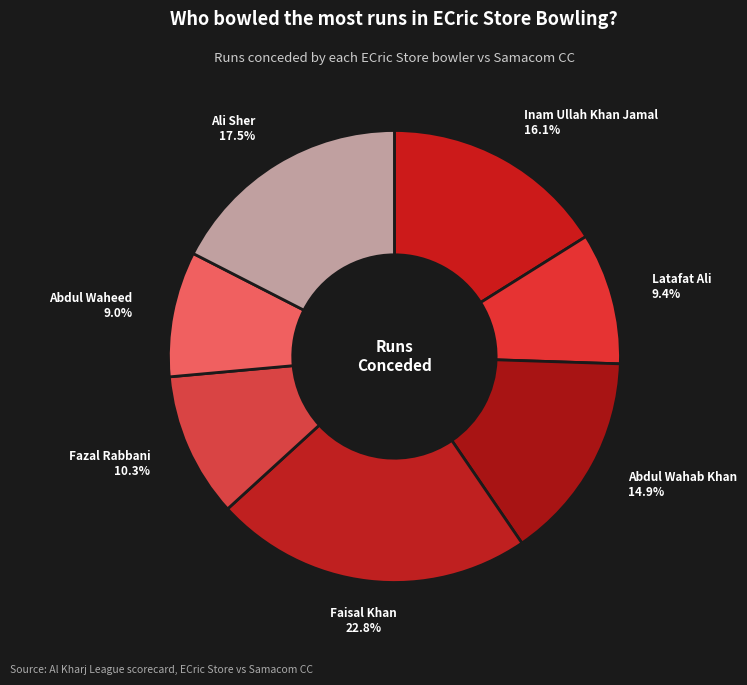

Rank the categories by value from lowest to highest.

Abdul Waheed, Latafat Ali, Fazal Rabbani, Abdul Wahab Khan, Inam Ullah Khan Jamal, Ali Sher, Faisal Khan